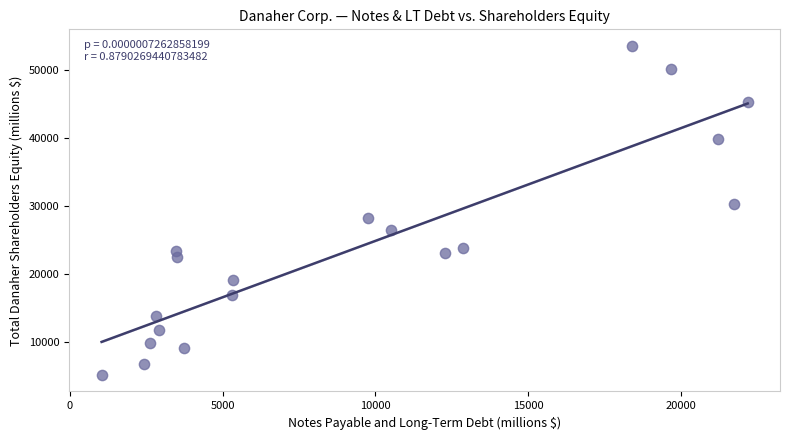

What is the range of X values (max minus min)?

21134